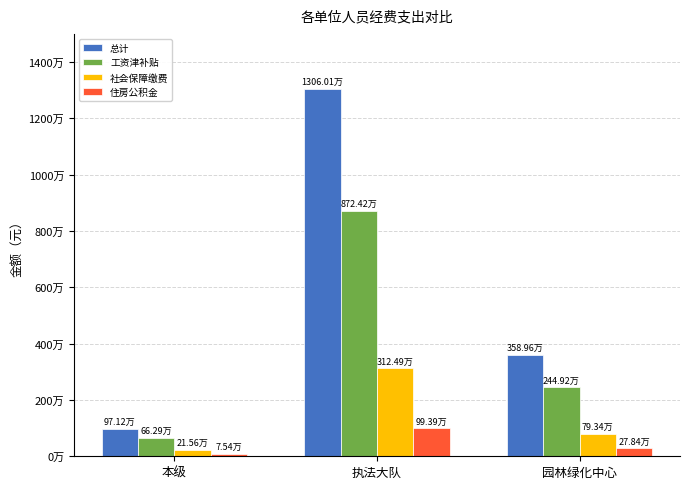

What is the average value of the 总计 series?

5873618.1